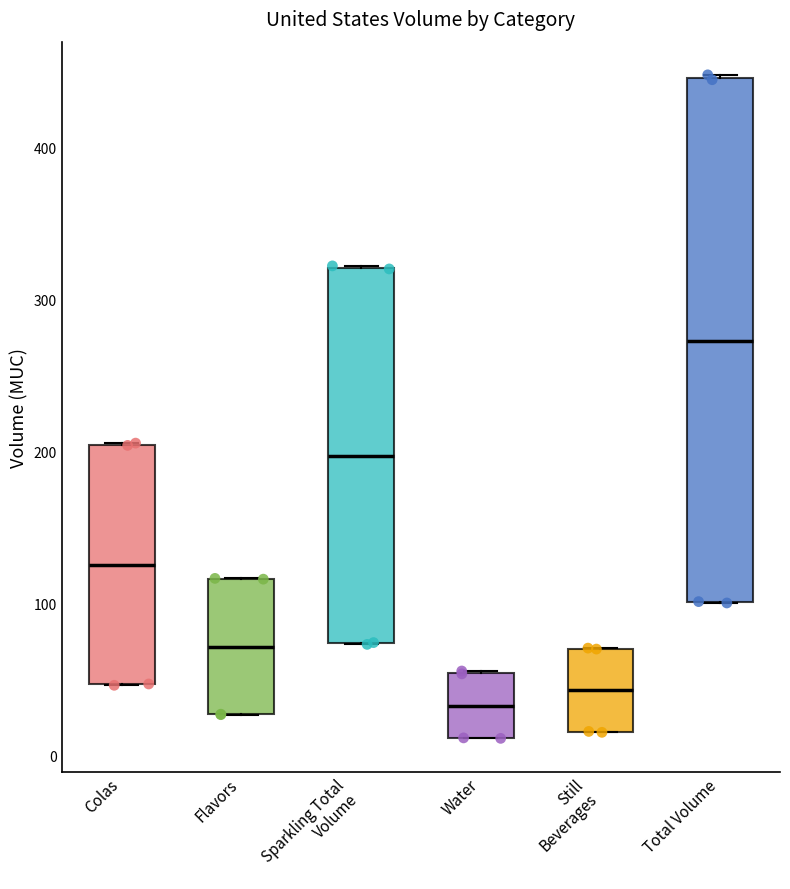

Reading left to right, transcribe this box plot: for each box, give where its median line is, the range the box spans, and where its two whiskers end, as read against the y-axis. The values are not printed on the chart, so give them approximately, as read against the axis.

Colas: median 130, box 50 to 200, whiskers 50 to 210
Flavors: median 70, box 30 to 120, whiskers 30 to 120
Sparkling Total Volume: median 200, box 70 to 320, whiskers 70 to 320
Water: median 30, box 10 to 50, whiskers 10 to 60
Still Beverages: median 40, box 20 to 70, whiskers 20 to 70
Total Volume: median 270, box 100 to 450, whiskers 100 to 450